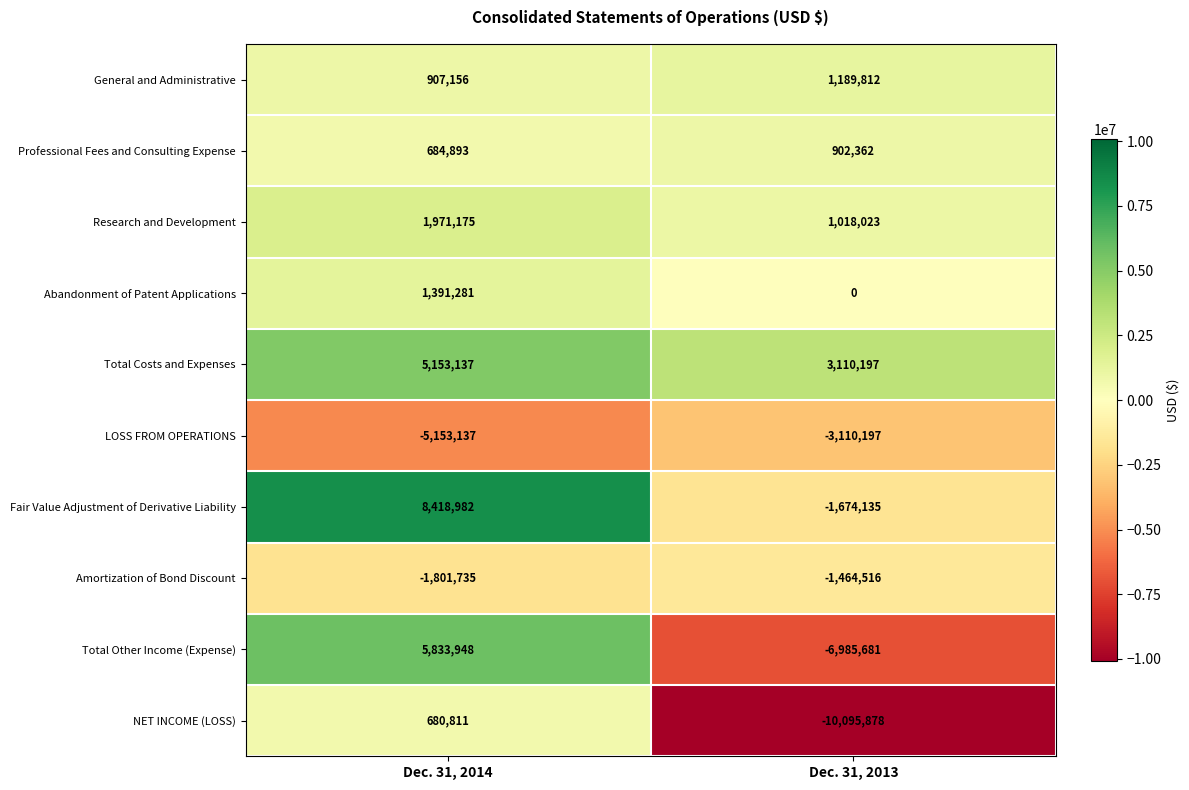

Which series has the largest range (max minus min)?

Total Other Income (Expense)